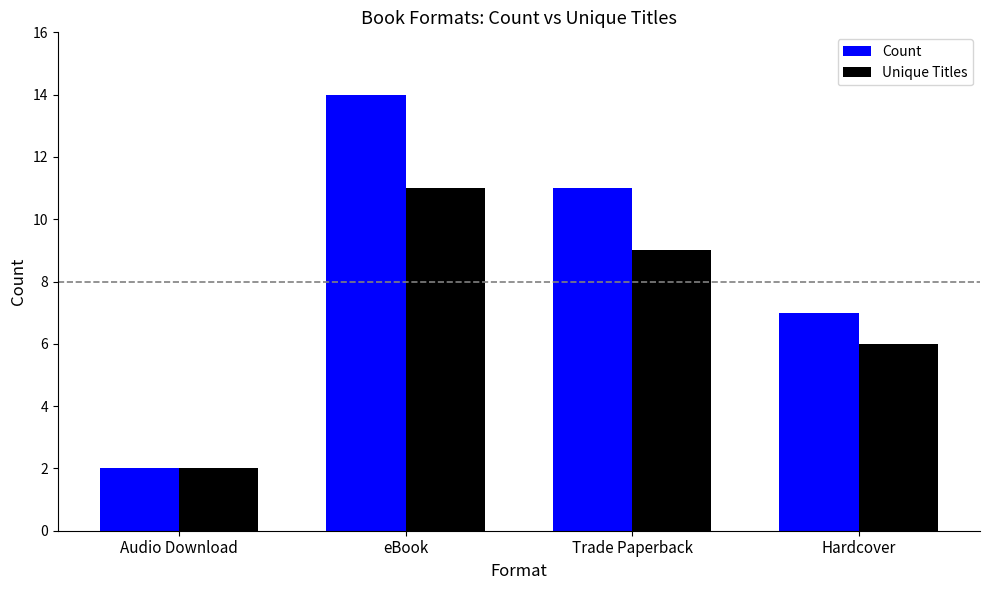

Reading left to right, what are all the values shown in this chart?

Count: 2	14	11	7
Unique Titles: 2	11	9	6